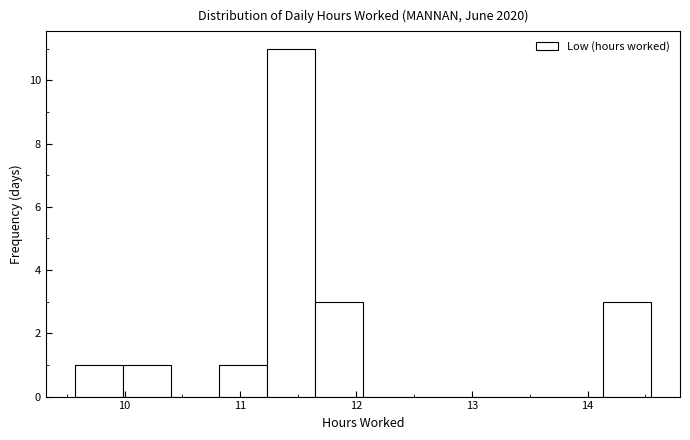

Reading left to right, list every bar in this chart as the range it spans on the x-axis followed by its height. Neither the bar edges nor the heights are printed on the chart, so give them approximately, as read against the axes.

9.6 to 10.0: 1
10.0 to 10.4: 1
10.4 to 10.8: 0
10.8 to 11.2: 1
11.2 to 11.6: 11
11.6 to 12.1: 3
12.1 to 12.5: 0
12.5 to 12.9: 0
12.9 to 13.3: 0
13.3 to 13.7: 0
13.7 to 14.1: 0
14.1 to 14.6: 3